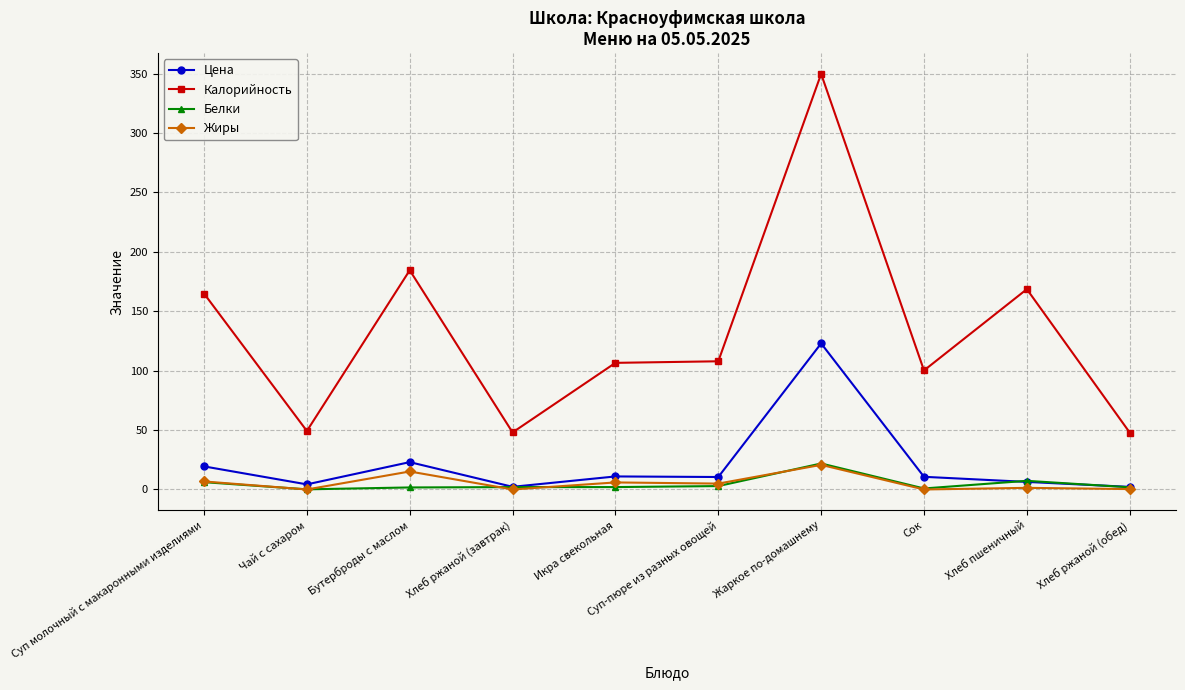

Where is the first local minimum for Цена?

Чай с сахаром